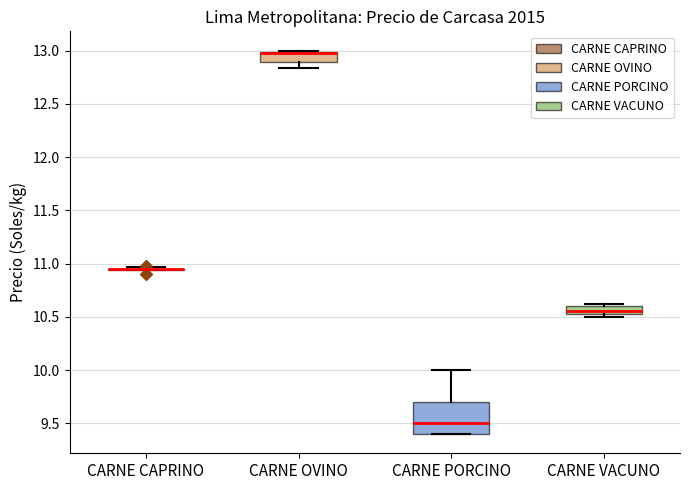

Which box is the tallest, from its lower edge to its upper edge?

CARNE PORCINO